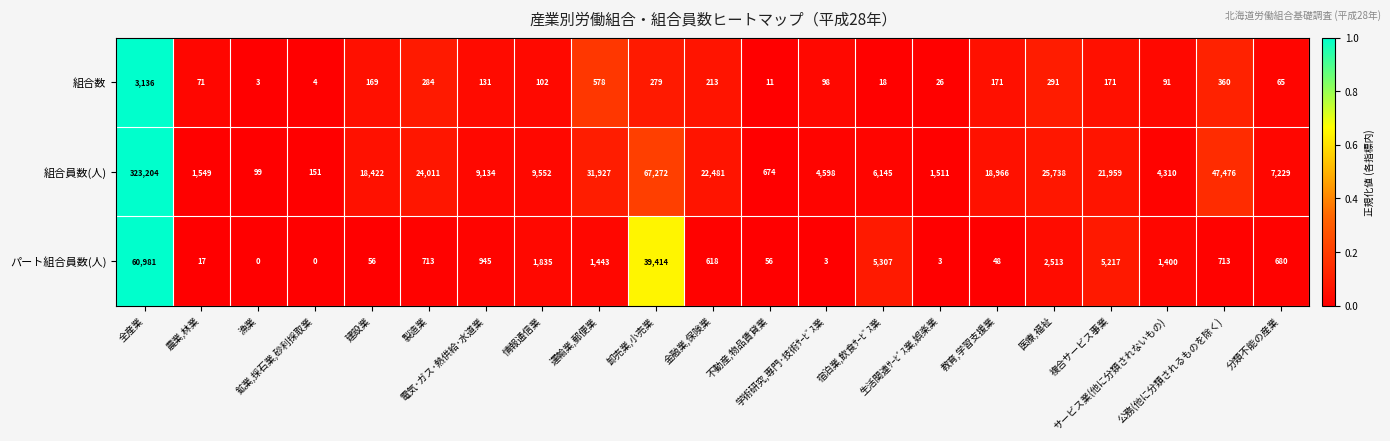

What is the lowest value of the 組合数 series?

3